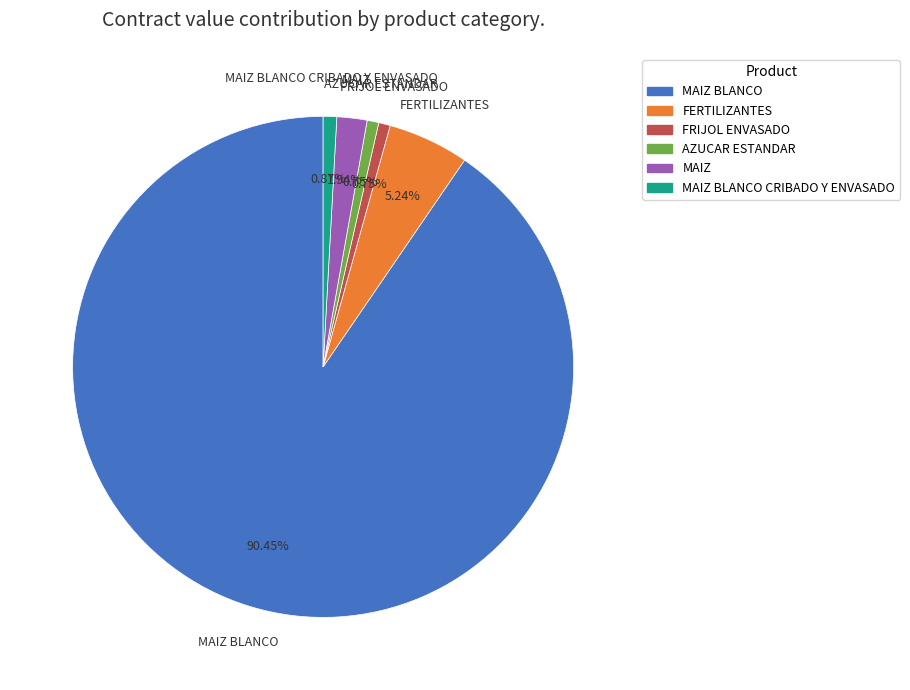

Between AZUCAR ESTANDAR and MAIZ BLANCO, which is larger?

MAIZ BLANCO